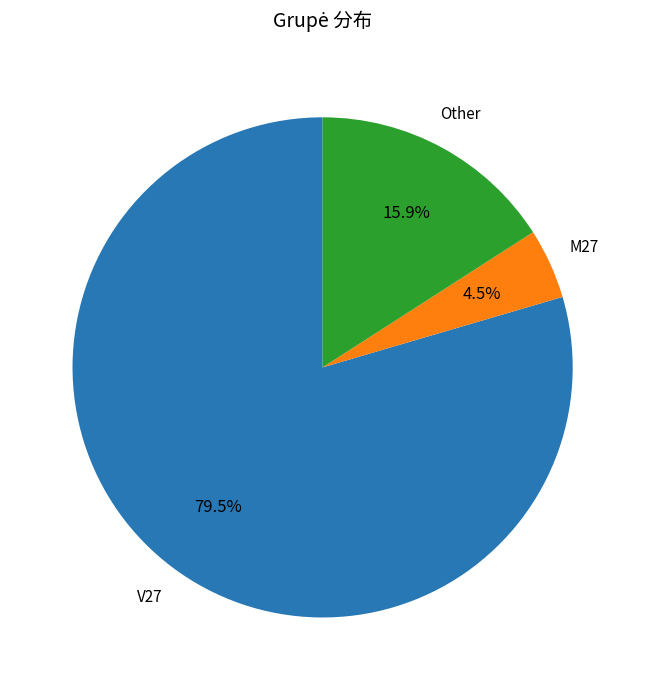

Is it true that V27 is 66% of the pie?

False